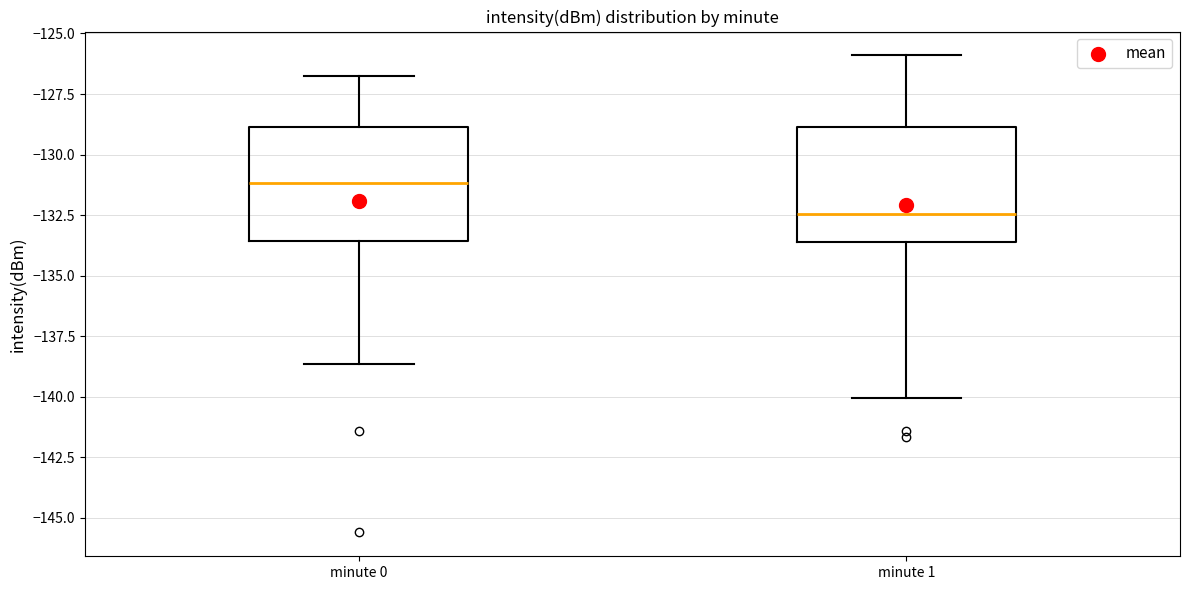

Which box's median line is the lowest?

minute 1